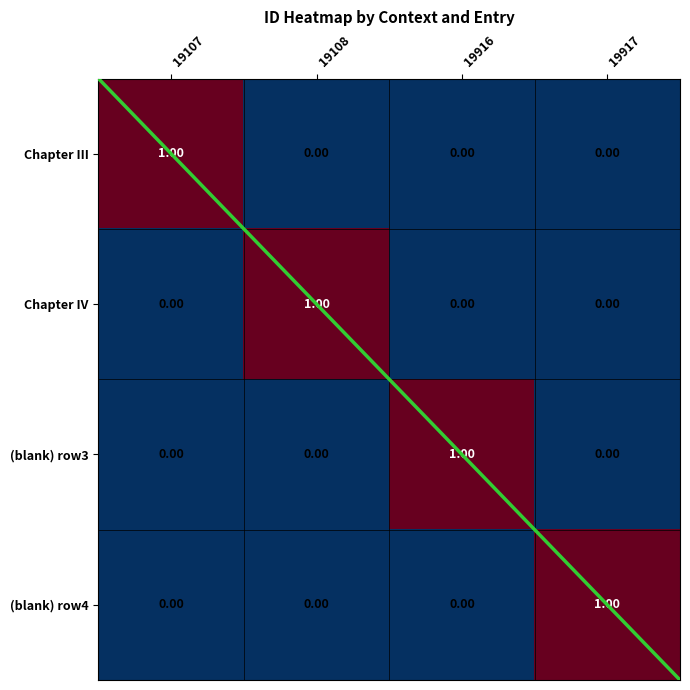

Which category has the lowest value in the (blank) row3 series?

19107